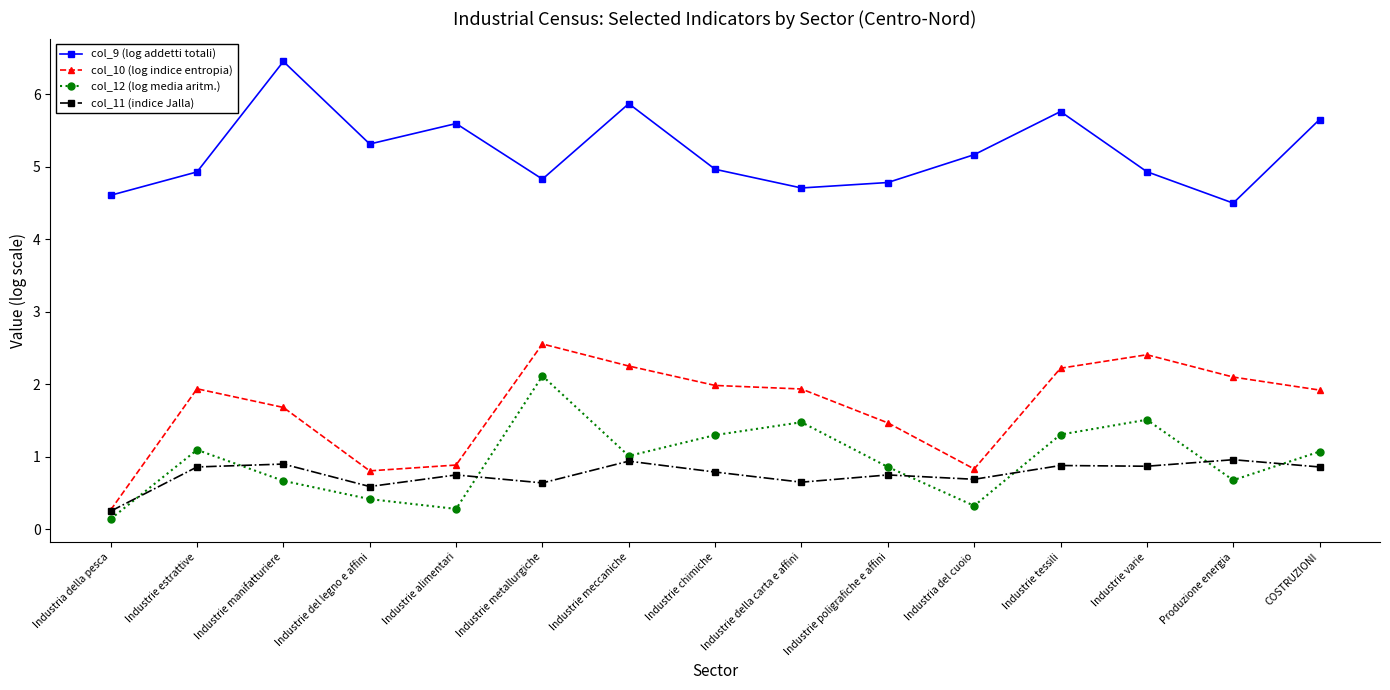

Does the chart display data point markers on the line(s)?

Yes